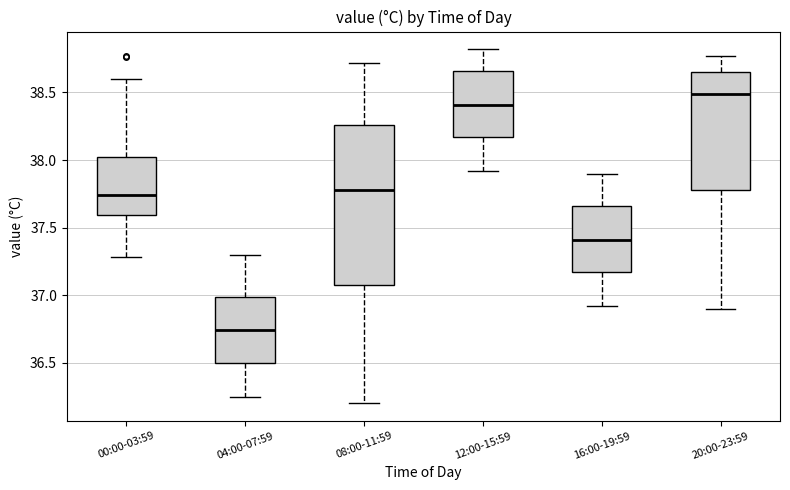

Which box is the tallest, from its lower edge to its upper edge?

08:00-11:59